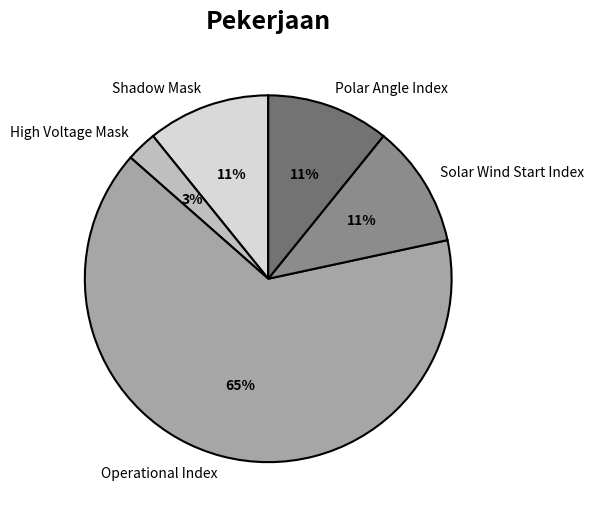

The High Voltage Mask slice represents 3% of the pie. True or false?

True